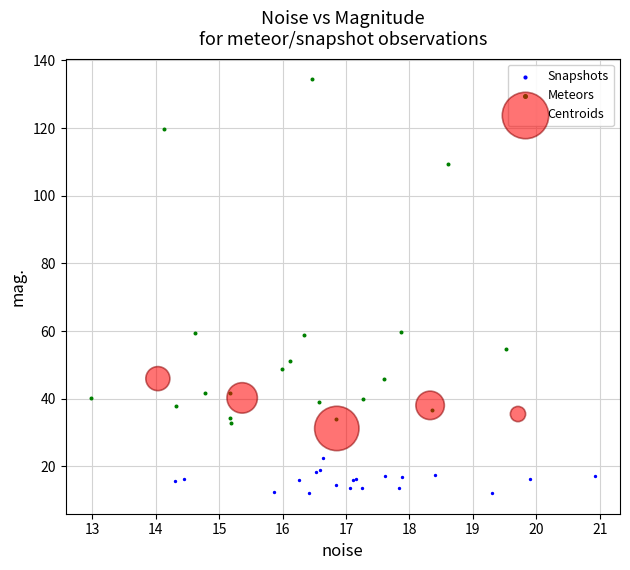

Which series contains the highest Y value?

Meteors